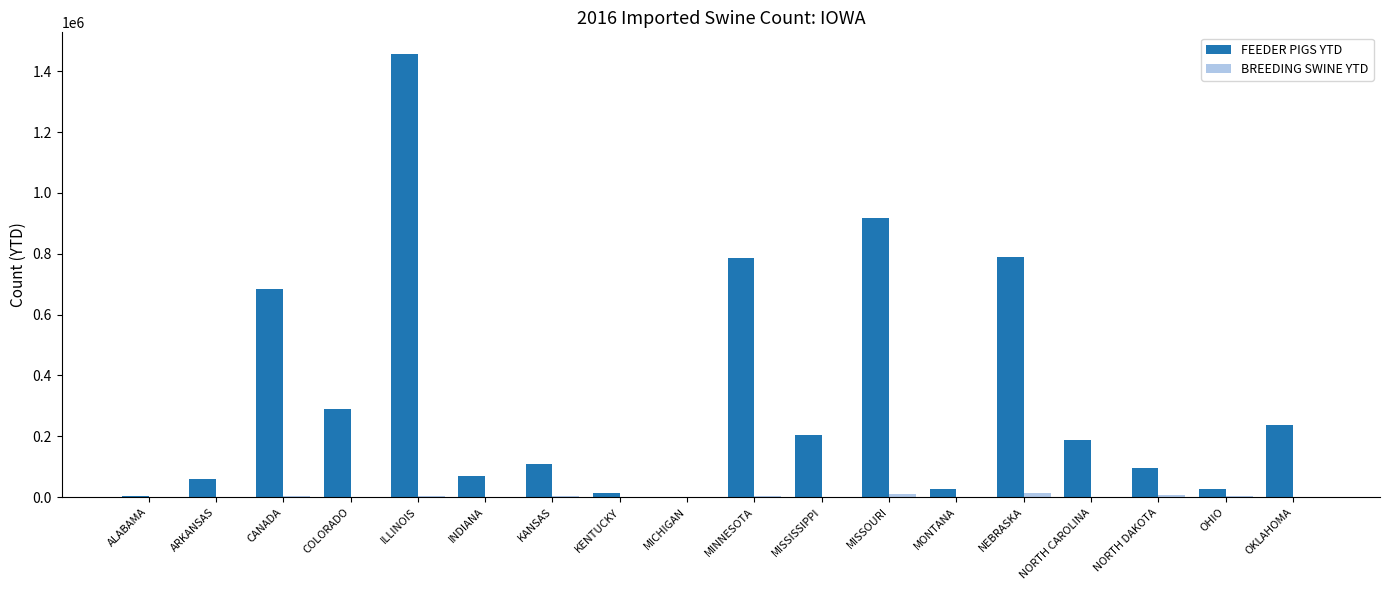

Which series changed the most between COLORADO and INDIANA?

FEEDER PIGS YTD